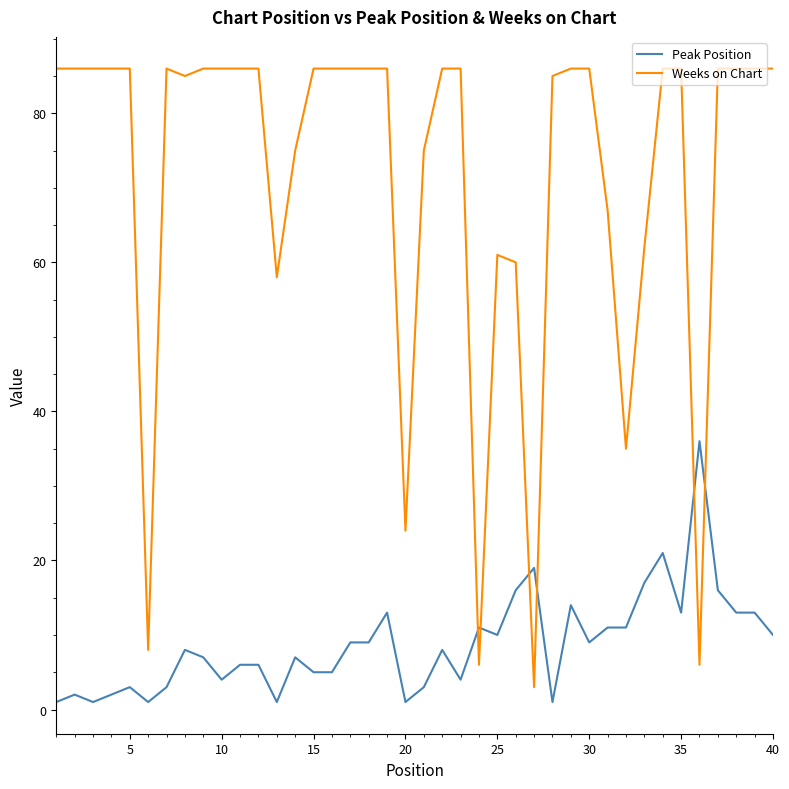

How many times do Weeks on Chart and Peak Position cross each other?

6